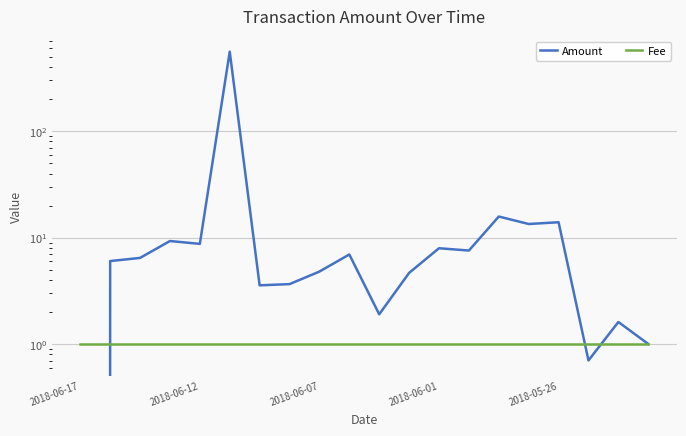

The value of Amount at 2018-05-26 is 7.7. True or false?

False